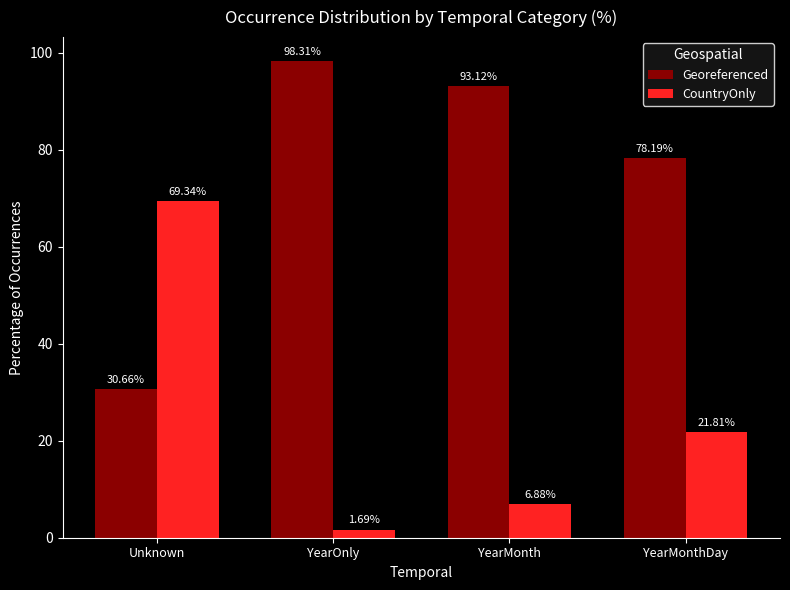

At which label is CountryOnly closest to 35?

YearMonthDay